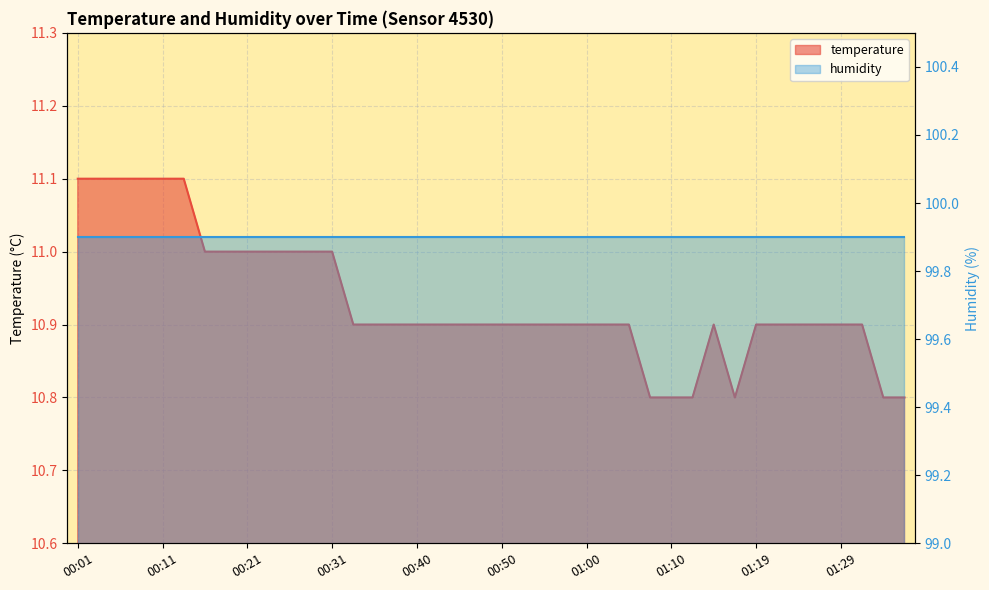

What is the label of the 12th point from the right?

01:10